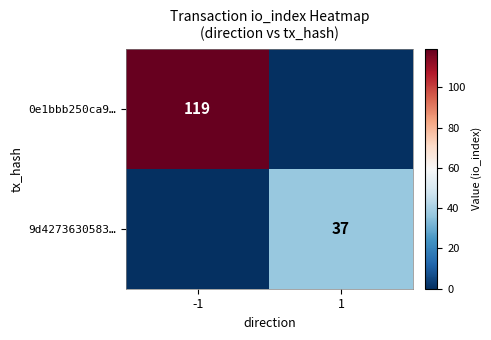

True or false: 9d4273630583… has a value of 37 at 1.

True